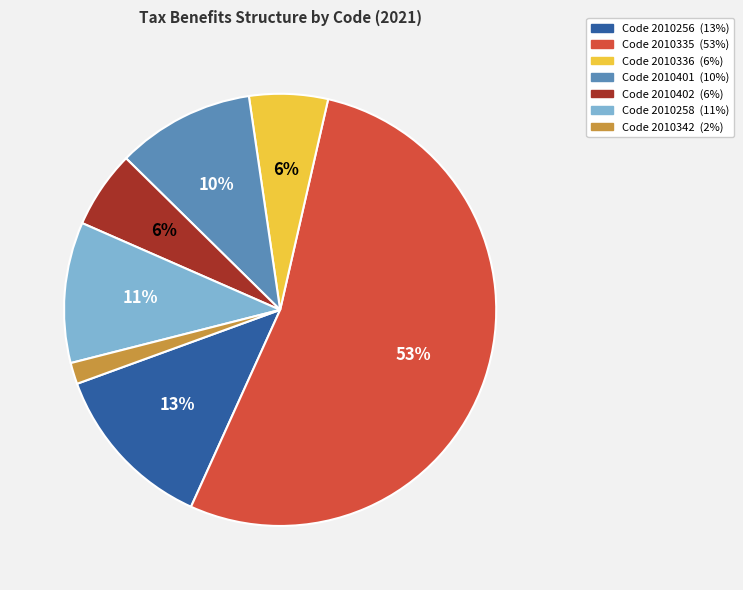

Is there a majority slice in this chart?

Yes